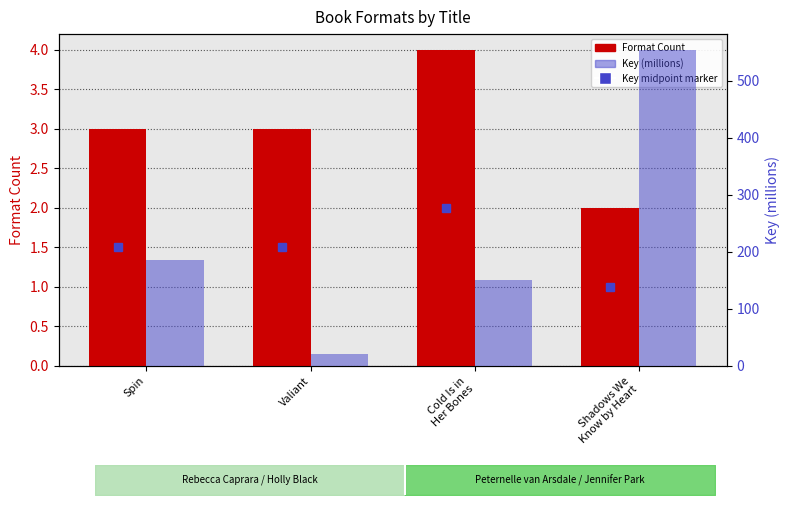

Rank the series by their average value, from highest to lowest.

Key (millions), Format Count